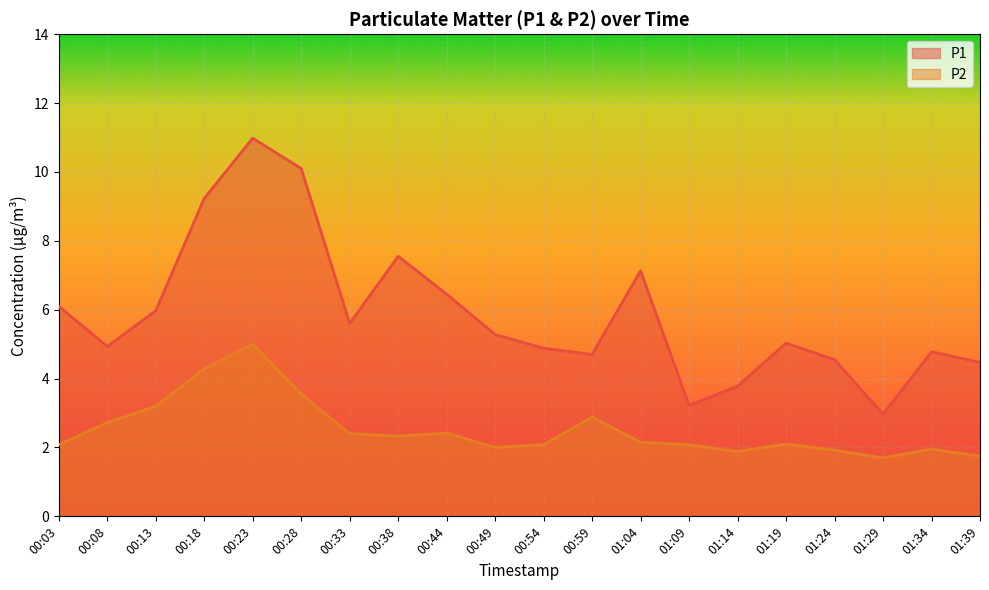

True or false: P1 has a value of 9.8 at 00:13.

False